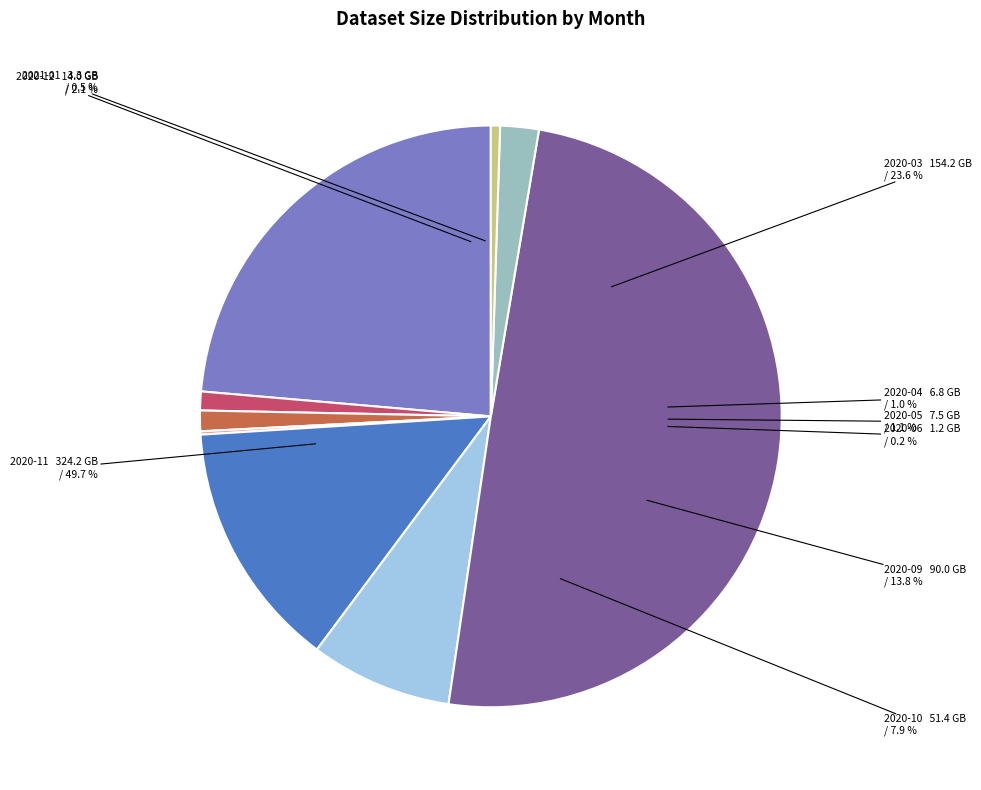

How much of the chart is everything except 2021-01?

99.5%